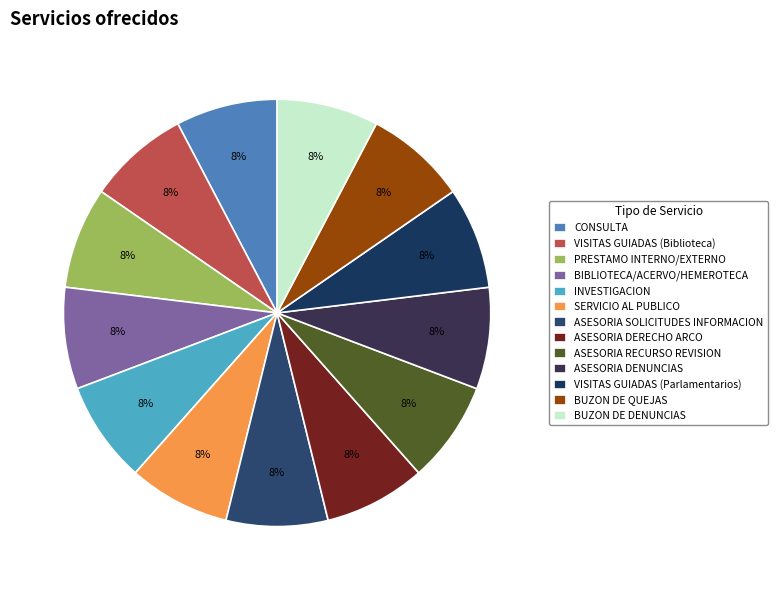

How much of the chart is everything except ASESORIA DENUNCIAS?

92.3%